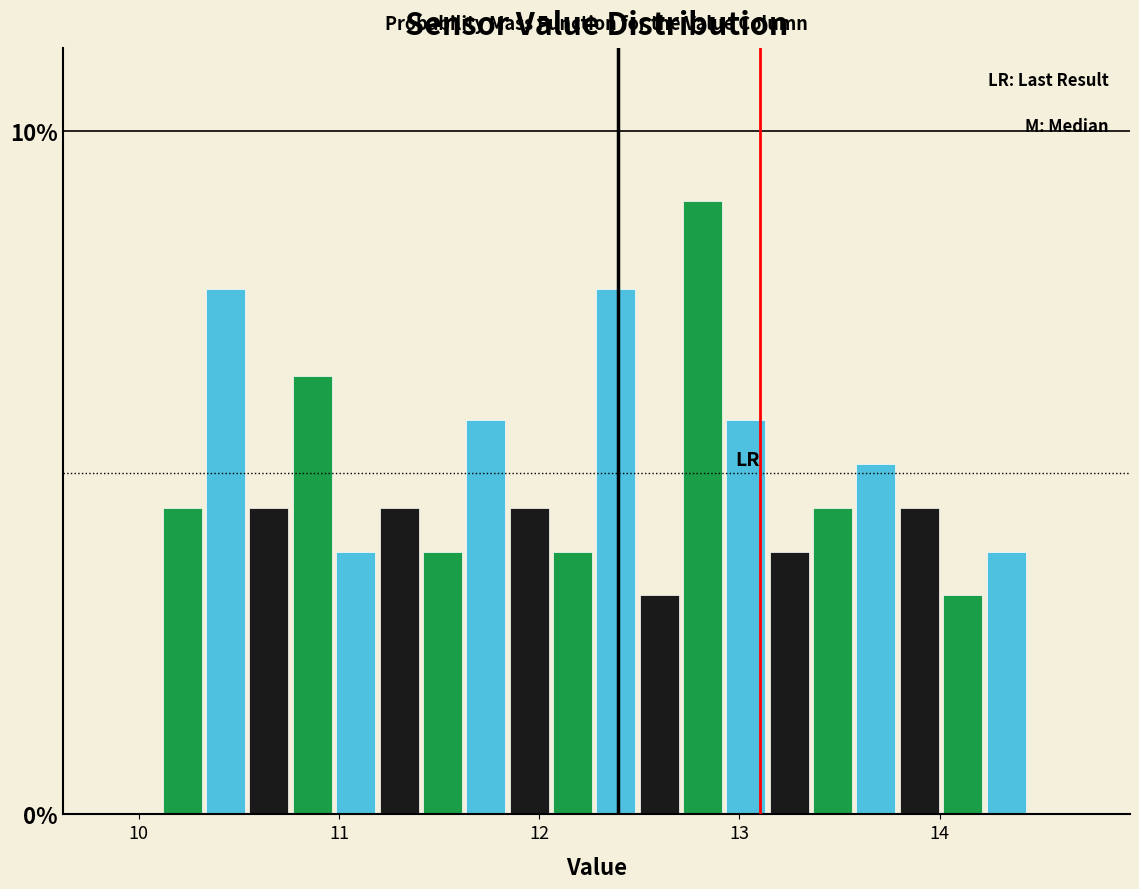

Read against the x-axis, roughly where is the centre of the tallest bar?

12.8